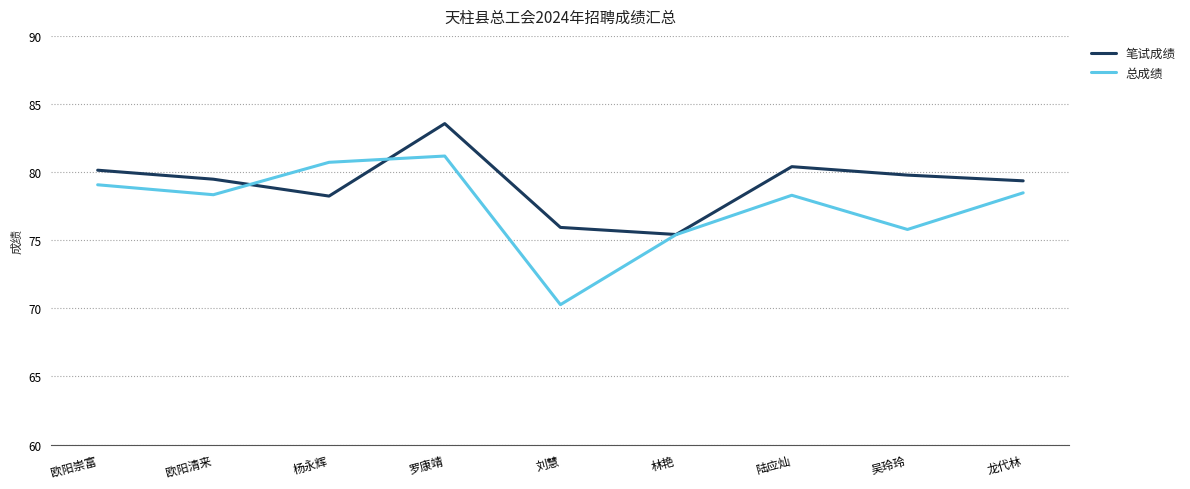

What is the approximate value of 总成绩 at 龙代林?

78.5